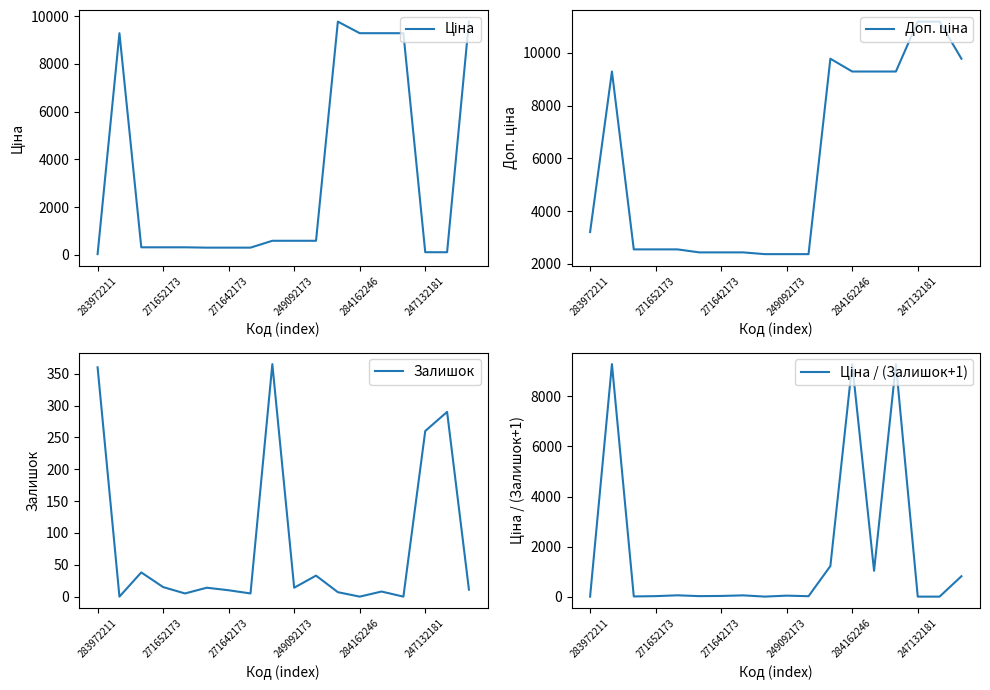

List the labels in order of Залишок value, largest first.

8, 283972211, 16, 15, 271642173, 10, 249092173, 247132181, 9, 17, 6, 13, 11, 284162246, 7, 271652173, 12, 14